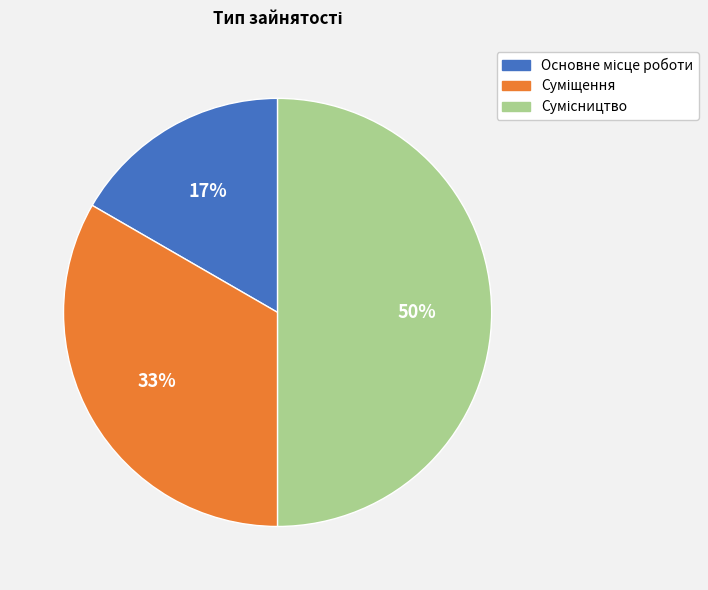

To the nearest percent, what is the difference between the largest and smallest slice percentages?

33%